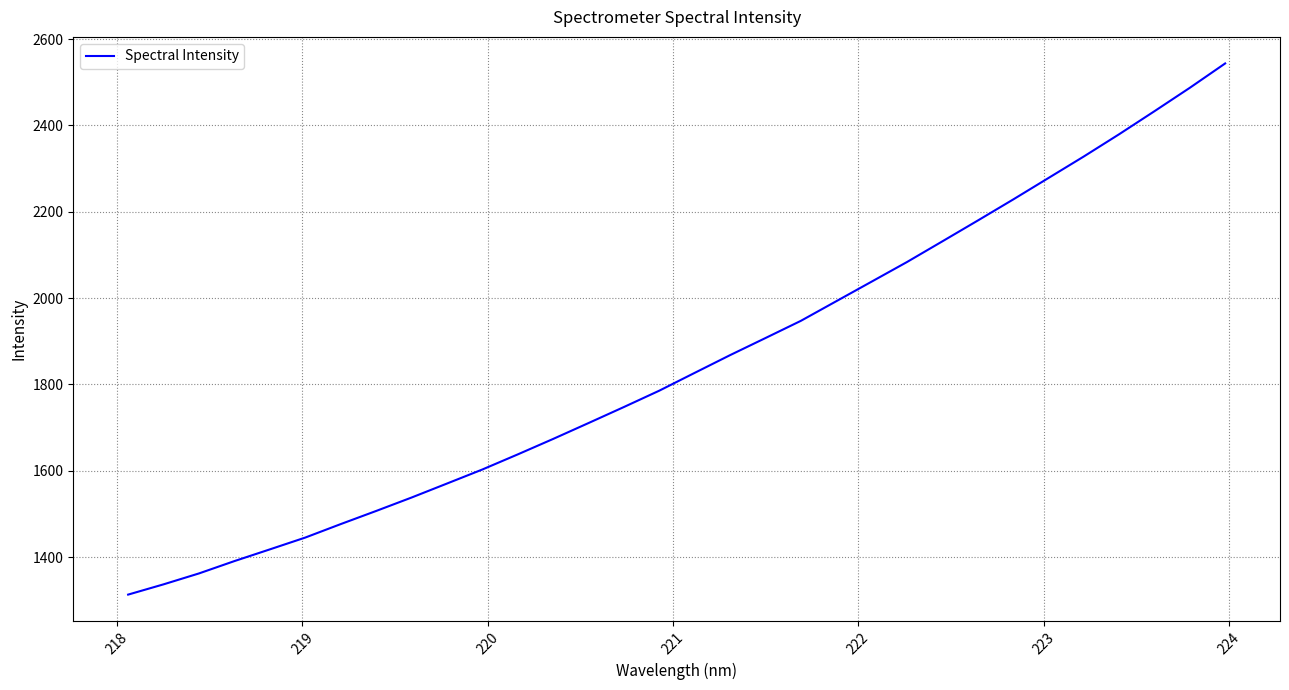

Reading right to left, extract all data points from this chart.

2543.6	2487.2	2433.0	2379.6	2328.0	2278.2	2228.3	2179.6	2131.4	2083.6	2038.1	1992.8	1947.3	1907.5	1867.9	1826.9	1785.6	1747.8	1710.6	1673.8	1638.0	1603.0	1570.4	1538.0	1506.9	1476.5	1445.3	1418.0	1390.9	1362.3	1337.0	1313.2